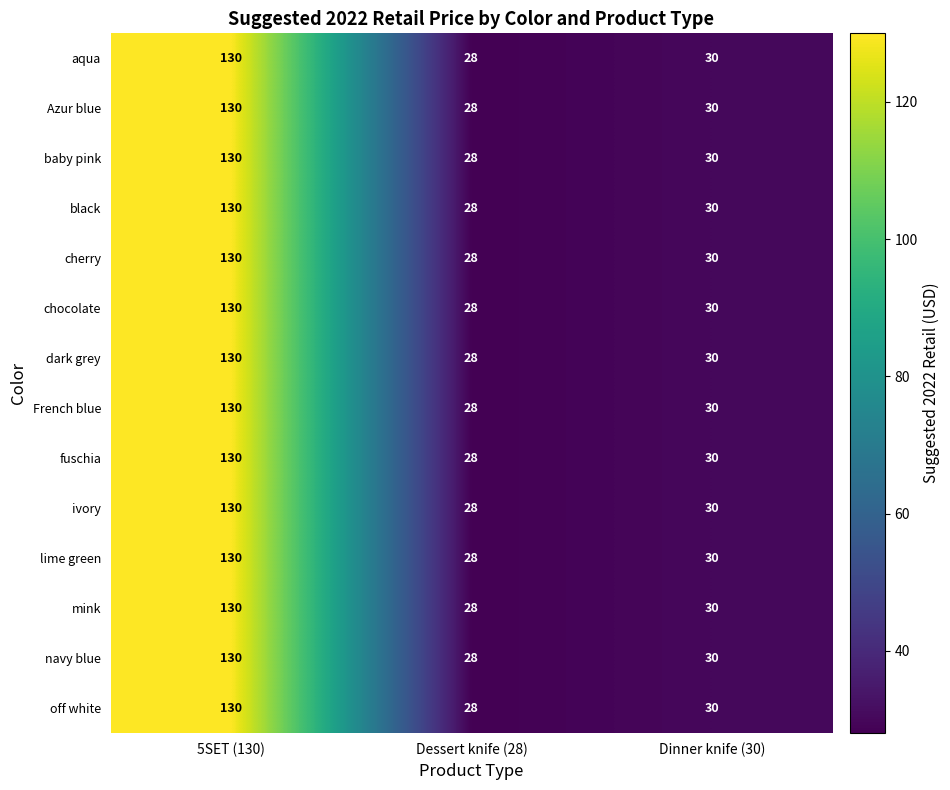

Is it true that French blue equals 6 at Dinner knife (30)?

False